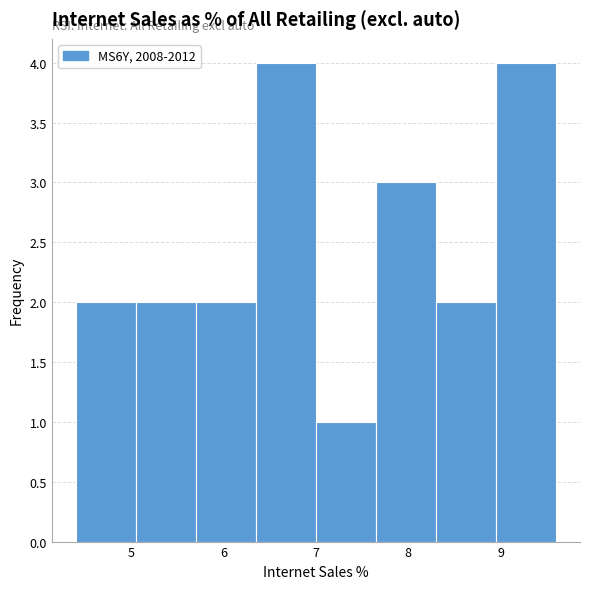

Reading left to right, transcribe this chart: for each bar, give the range it covers on the x-axis and its height. Neither the bar edges nor the heights are printed on the chart, so give them approximately, as read against the axes.

4.40 to 5.05: 2
5.05 to 5.70: 2
5.70 to 6.35: 2
6.35 to 7.00: 4
7.00 to 7.65: 1
7.65 to 8.30: 3
8.30 to 8.95: 2
8.95 to 9.60: 4